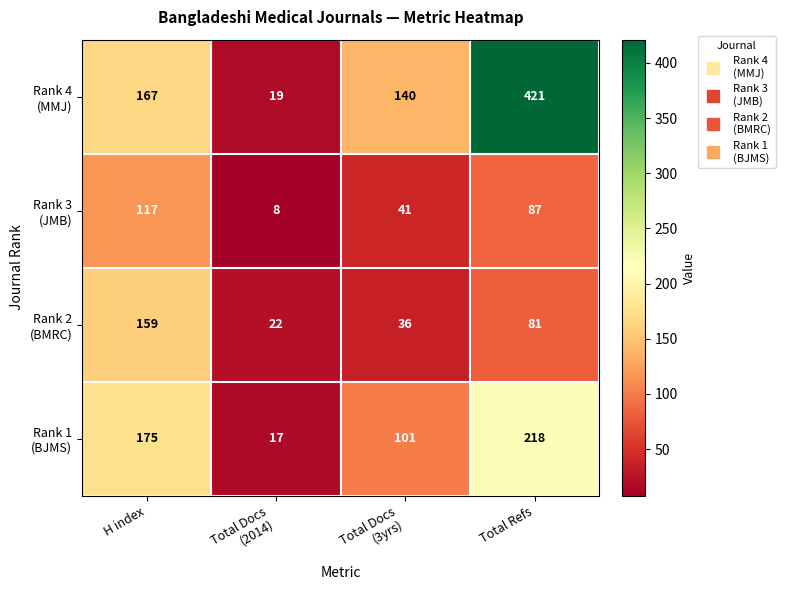

How many categories are shown in the chart?

4